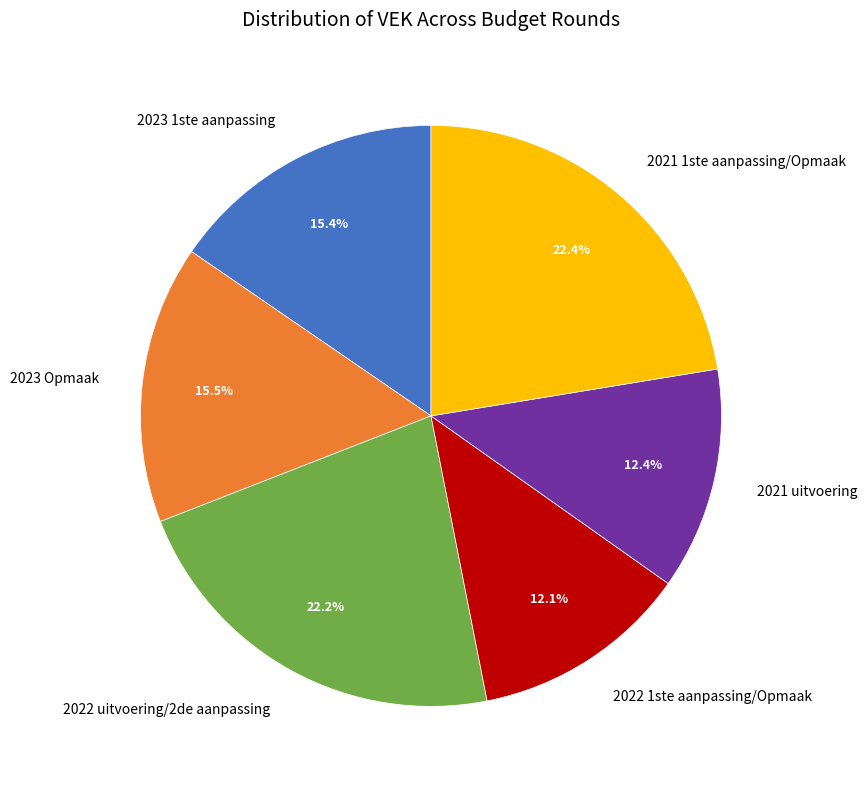

What portion of the pie excludes 2021 uitvoering?

87.6%